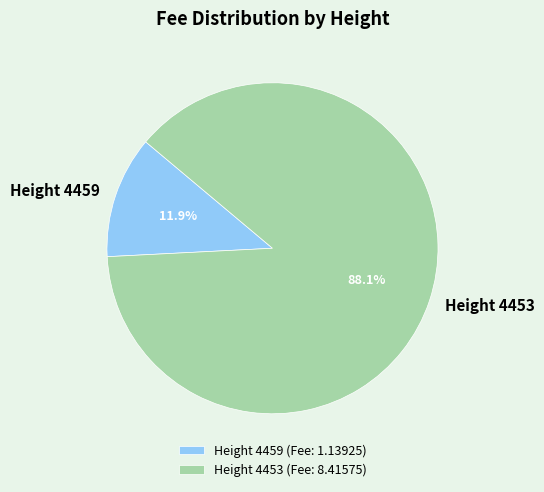

What is the total percentage of Height 4459 and Height 4453?

100.0%